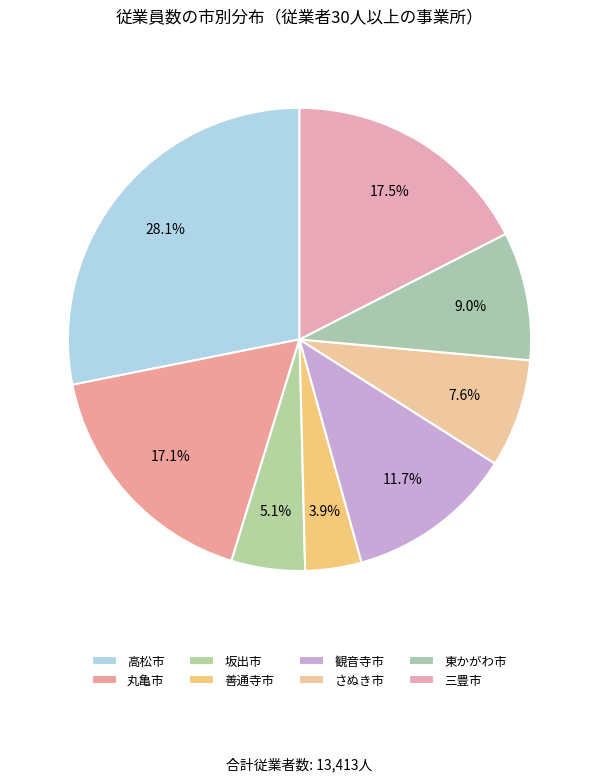

How many segments does this pie chart have?

8